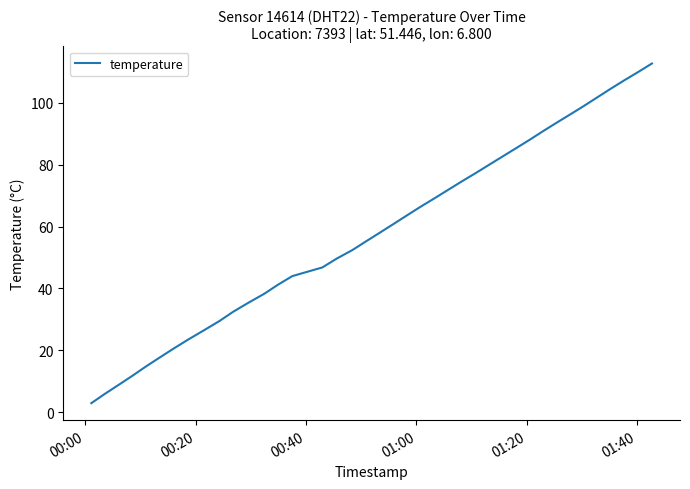

What is the difference between the maximum and minimum values?

109.6